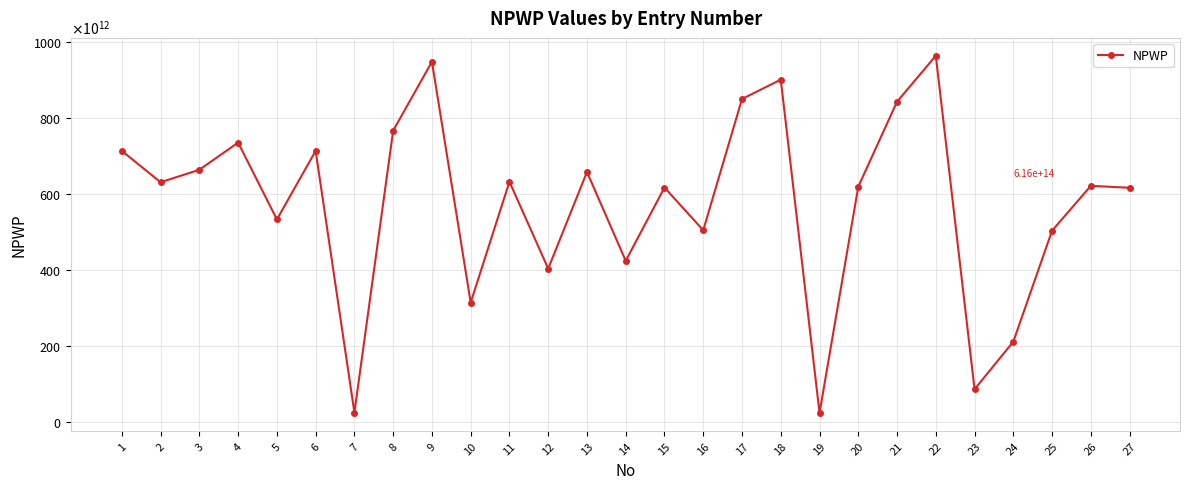

At which label does the data first exceed 621486240602000?

1